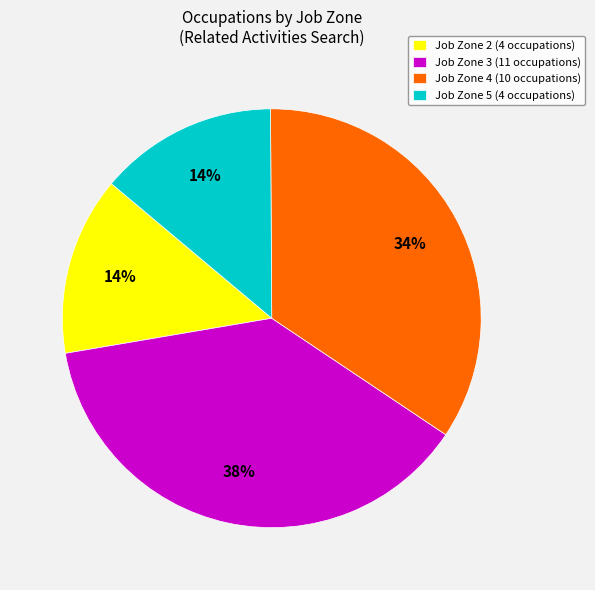

Do Job Zone 2 (4 occupations) and Job Zone 3 (11 occupations) together represent more than half of the pie?

Yes